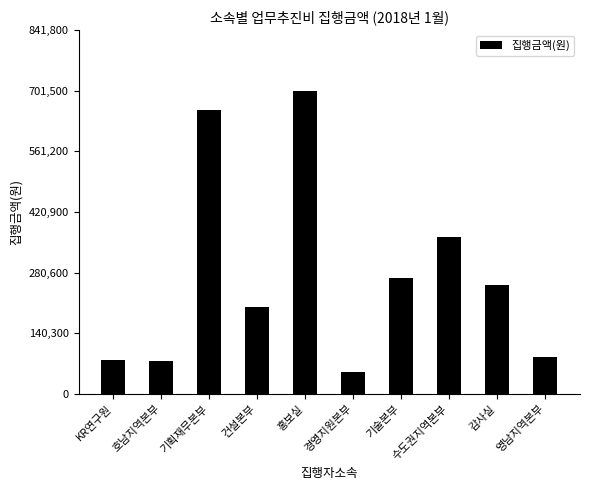

Where does the data first go above 251000?

기획재무본부